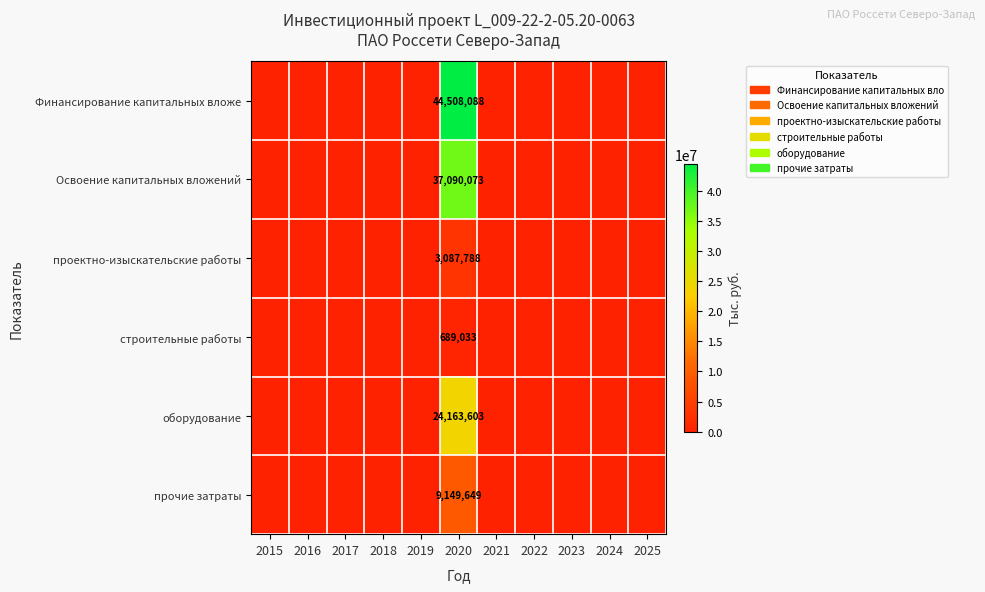

Rank the series at 2020 from highest to lowest value.

Финансирование капитальных вложе, Освоение капитальных вложений, оборудование, прочие затраты, проектно-изыскательские работы, строительные работы